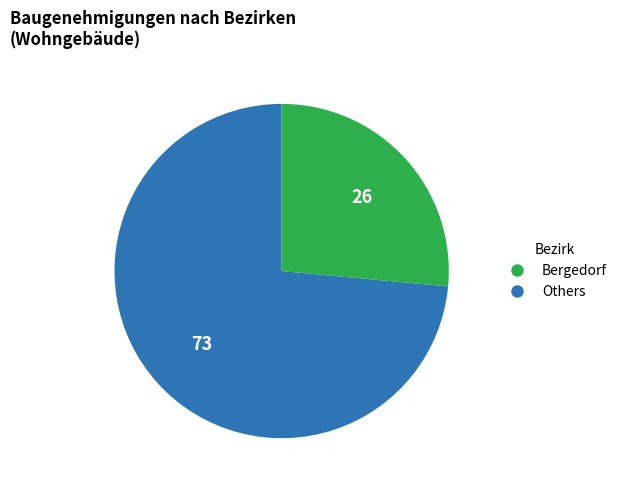

Does any single category account for the majority?

Yes